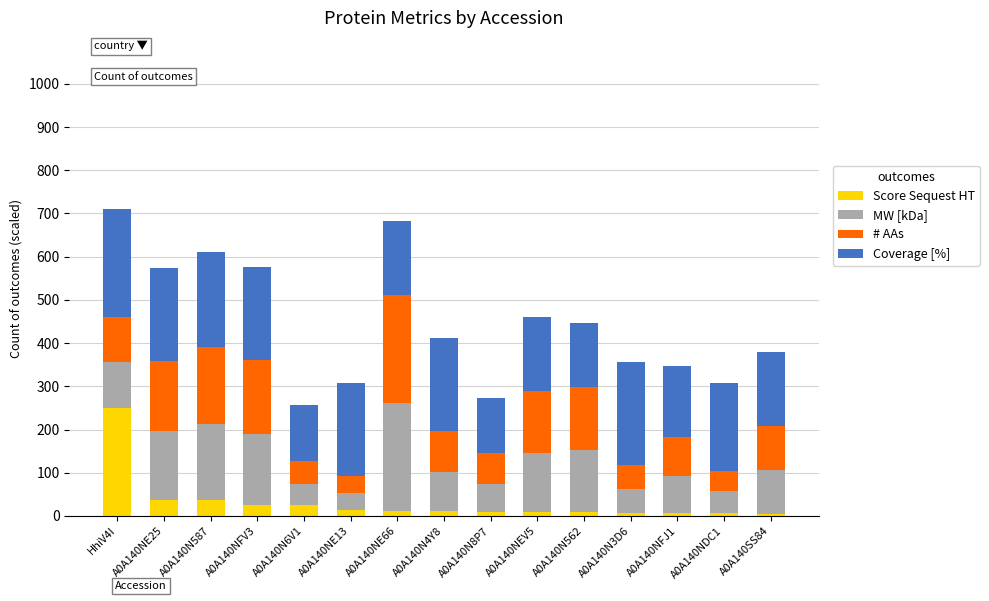

What is the total value across all series at A0A140NFV3?

577.2